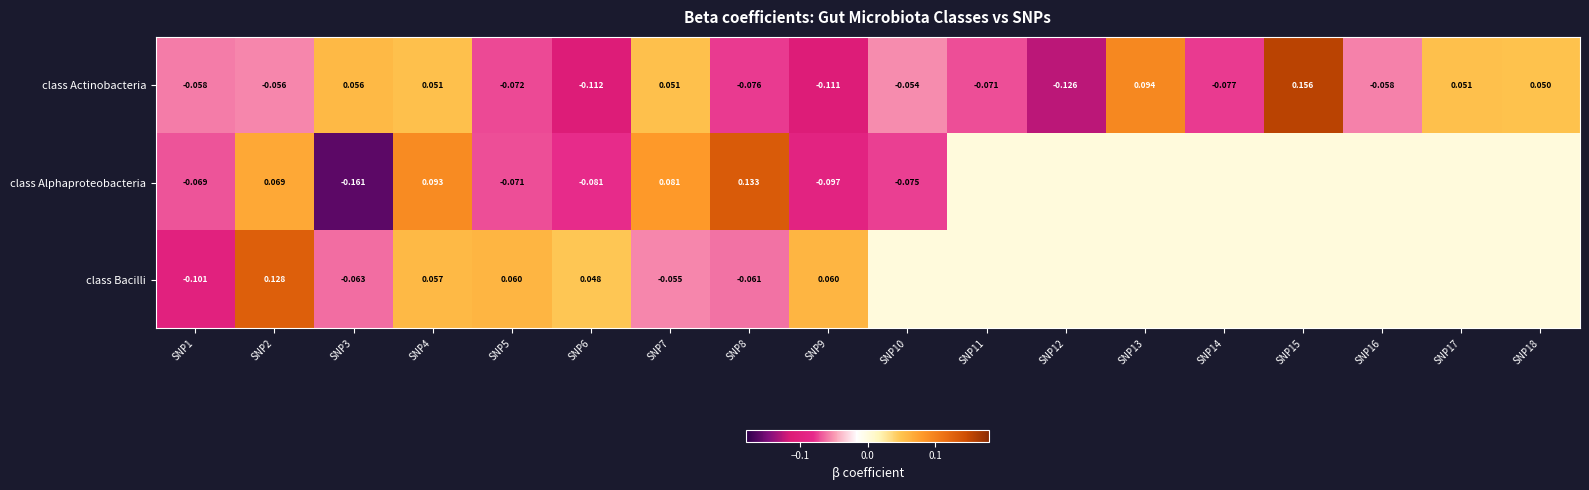

Between SNP1 and SNP4, which series saw the biggest shift?

class Alphaproteobacteria